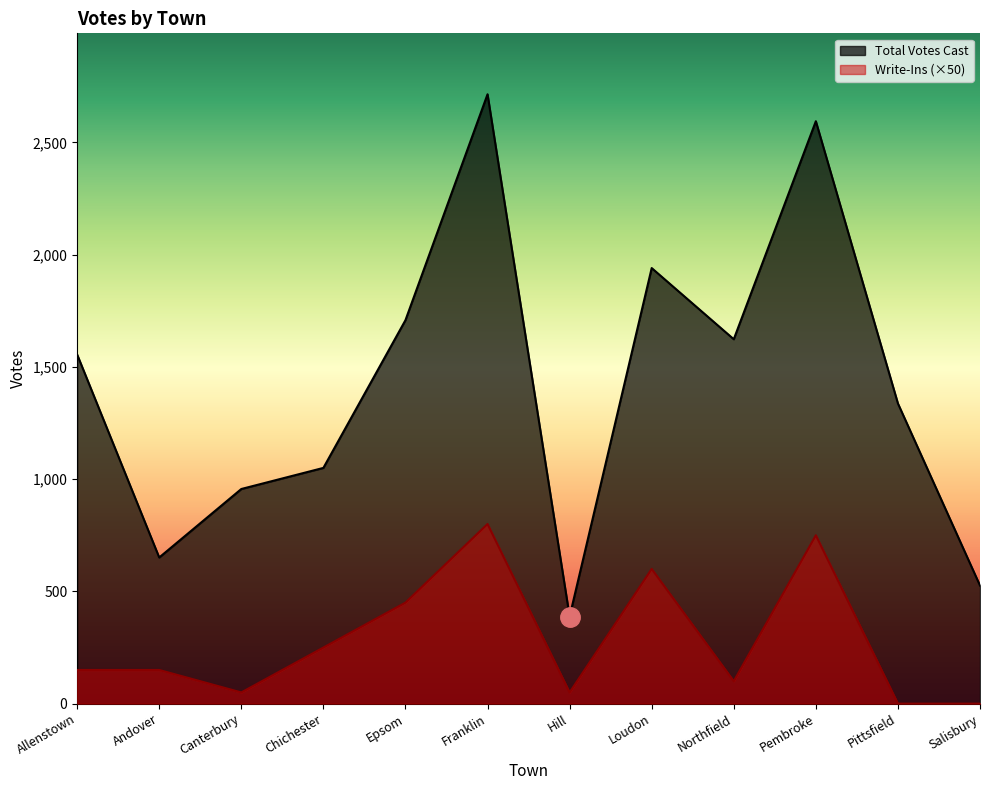

Is the value of Total Votes Cast at Canterbury greater than the value of Write-Ins at Chichester?

Yes